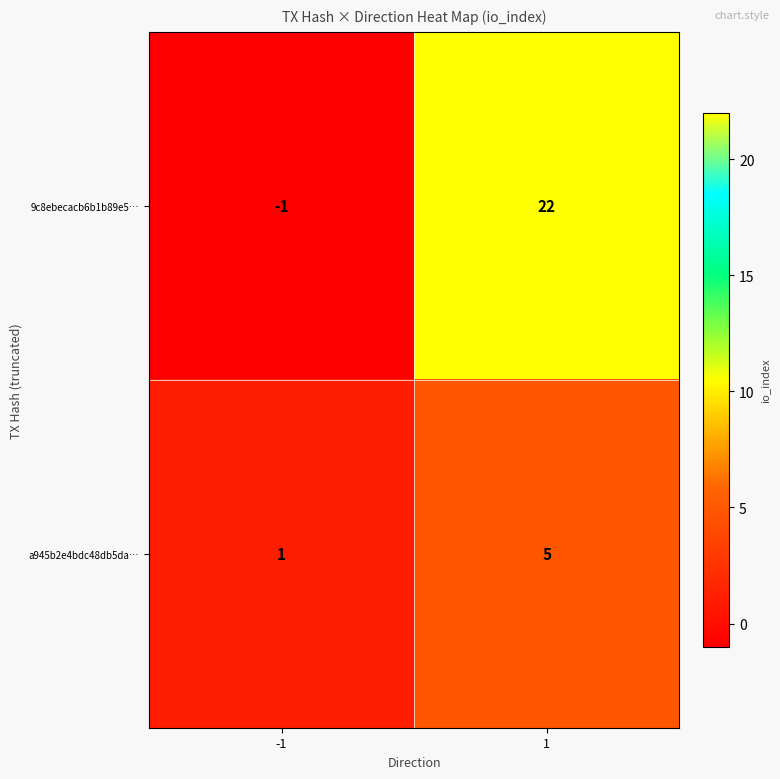

What is the difference between the a945b2e4bdc48db5da… values at 1 and -1?

4